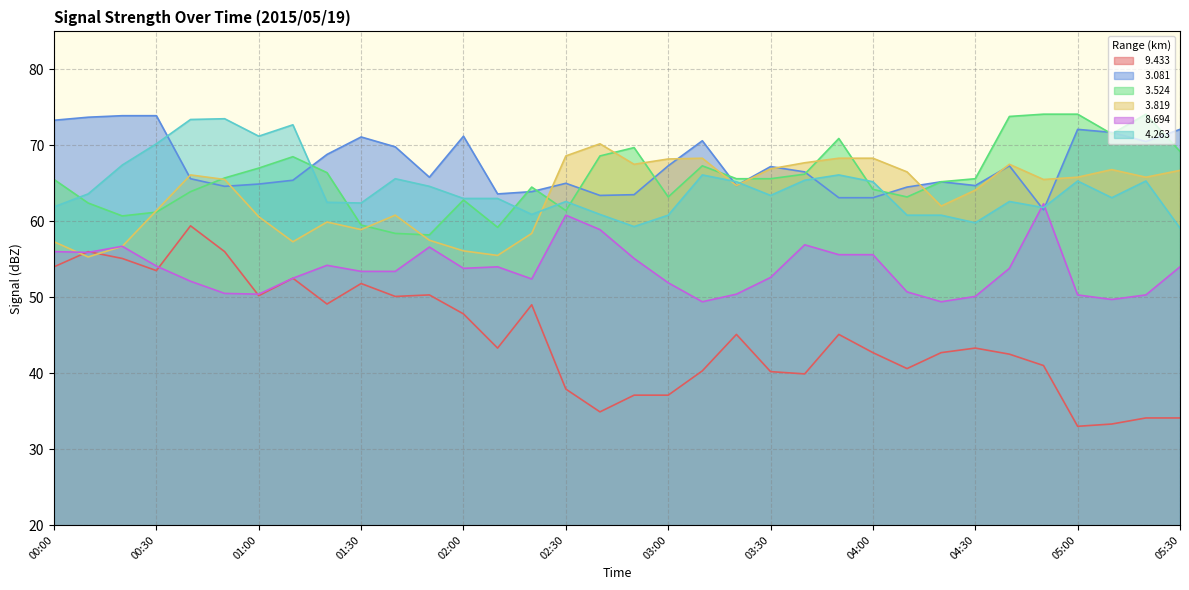

What is the minimum value shown in the chart?

33.0